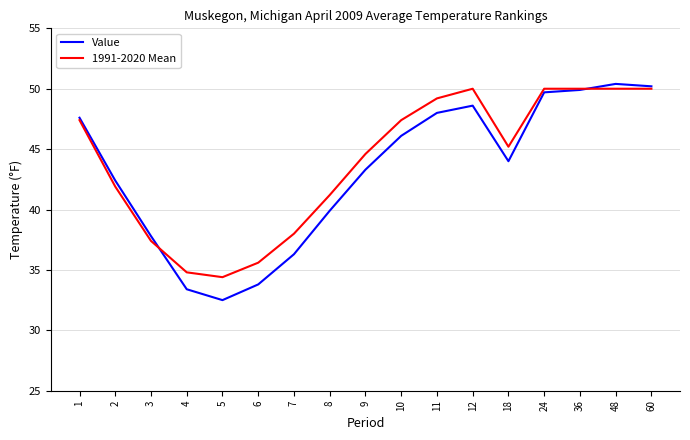

What is the total value across all series at 4?

68.2